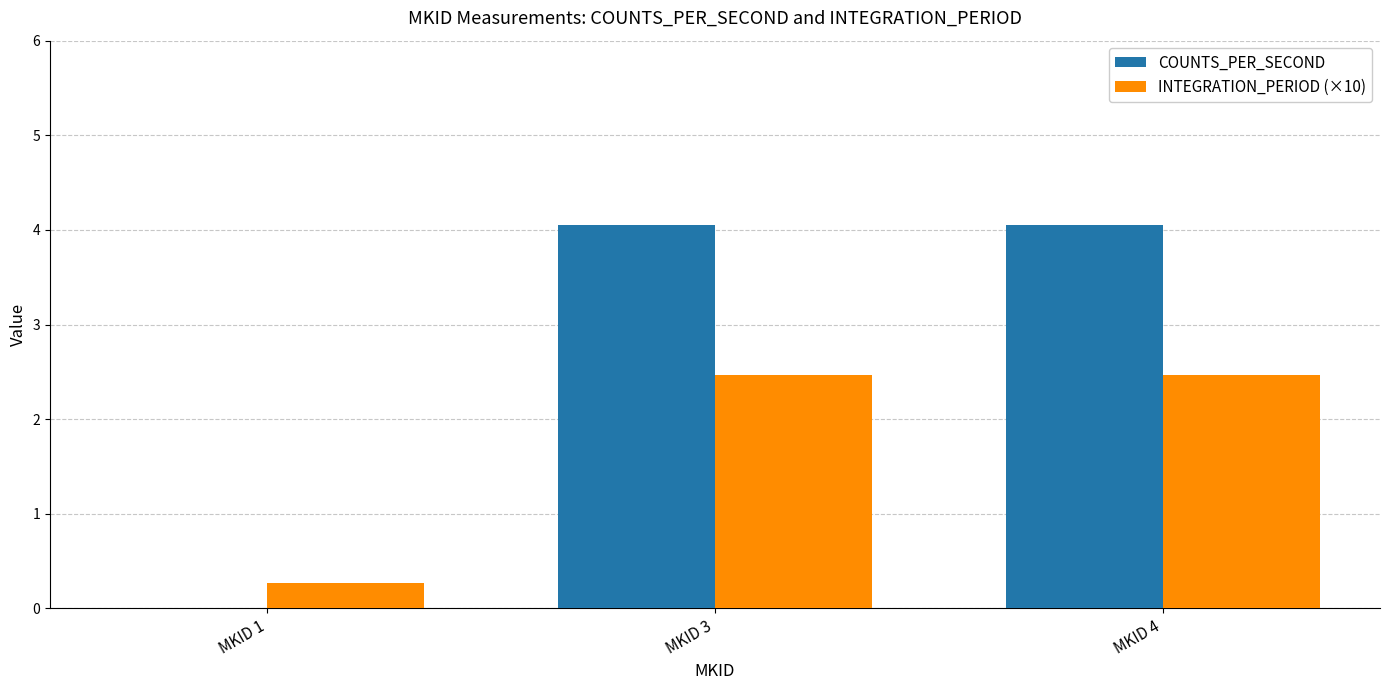

What are all the series names shown in the legend?

COUNTS_PER_SECOND, INTEGRATION_PERIOD (×10)